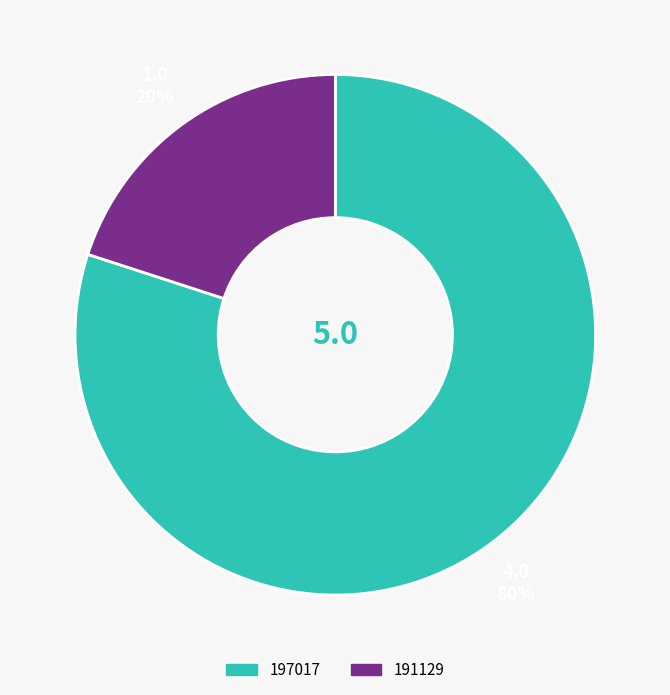

To the nearest percent, what percentage of the pie is 191129?

20%